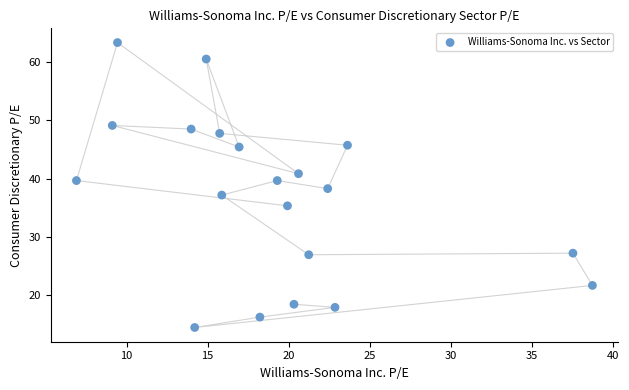

What is the range of X values (max minus min)?

31.8